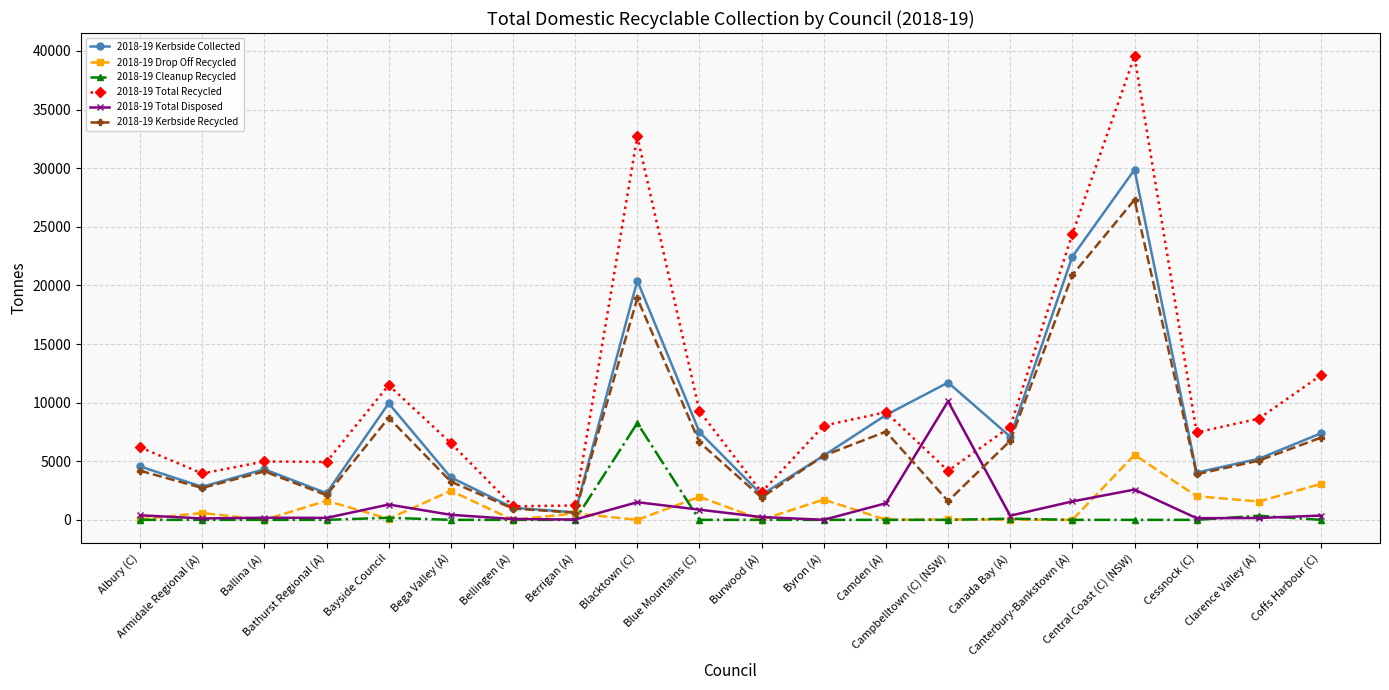

Which series has the largest range (max minus min)?

2018-19 Total Recycled